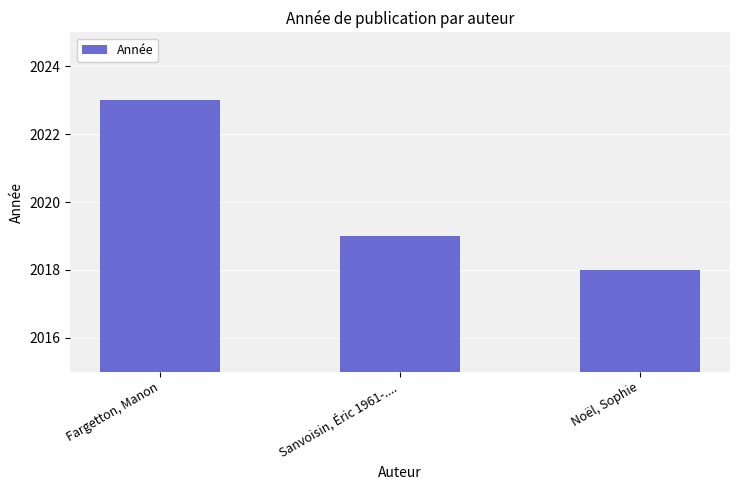

What is the value of the 2nd bar from the left?

2019